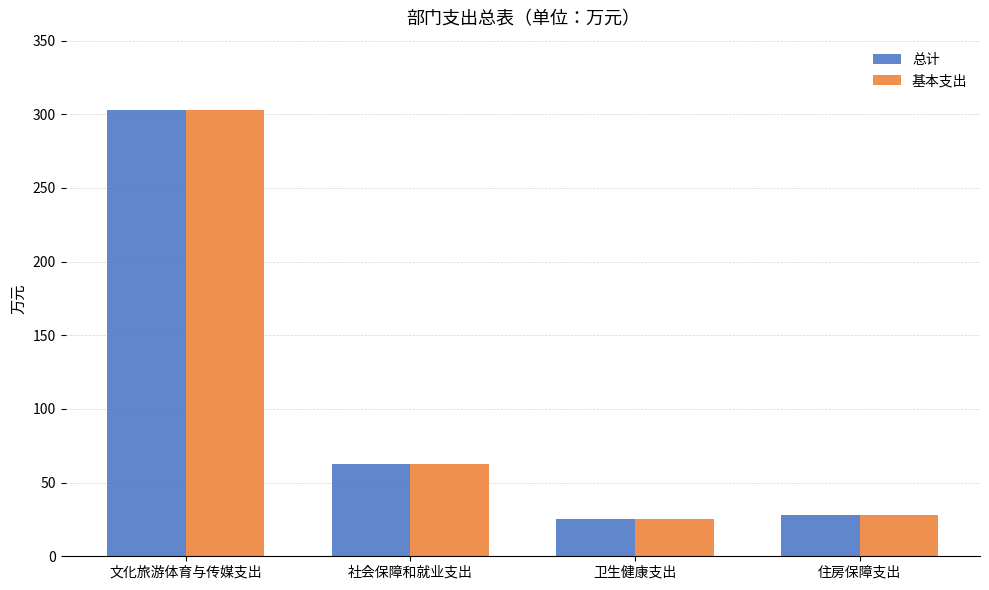

What is the difference between the maximum and minimum values in the 总计 series?

278.1